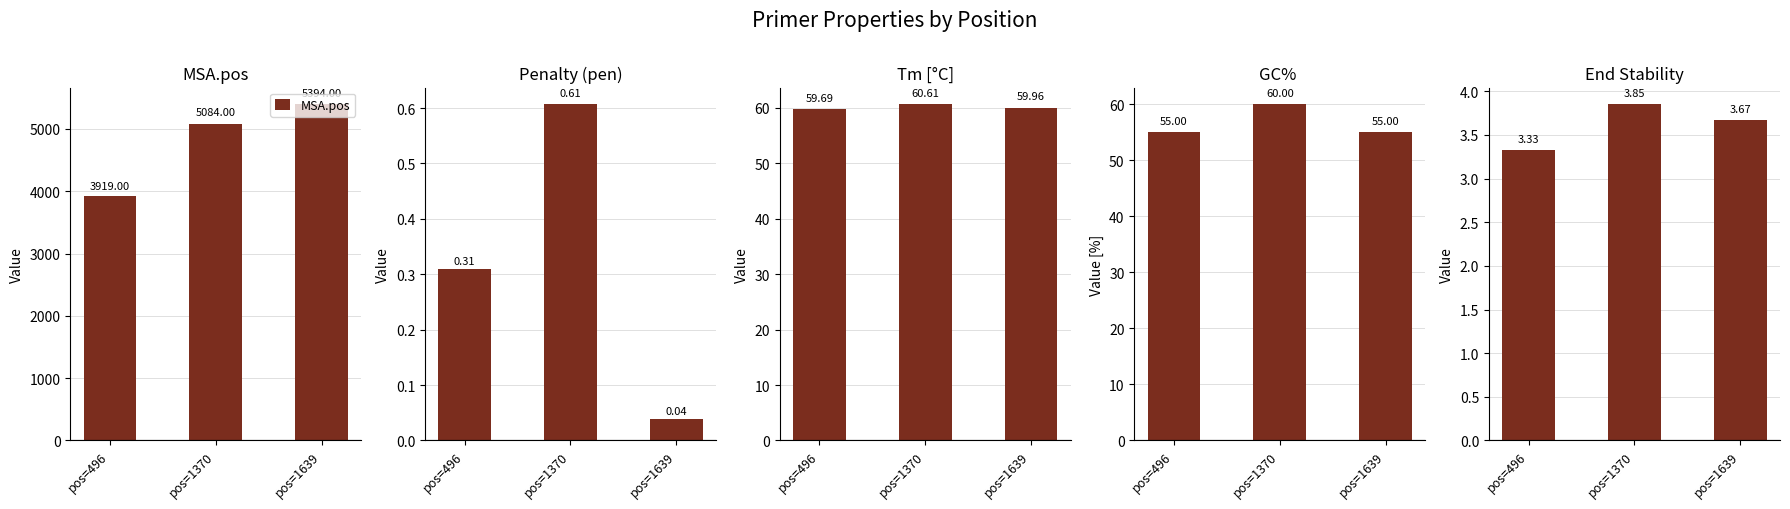

Which label corresponds to the smallest value in the chart?

pos=1639